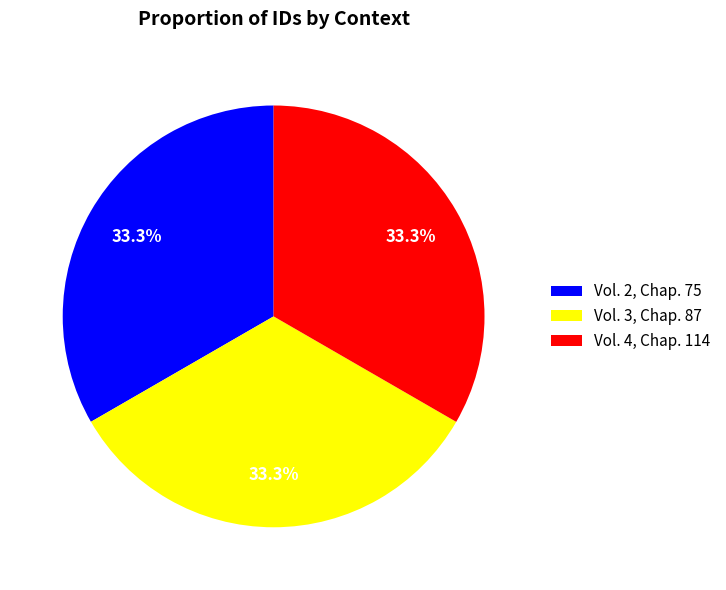

How many slices are in this pie chart?

3